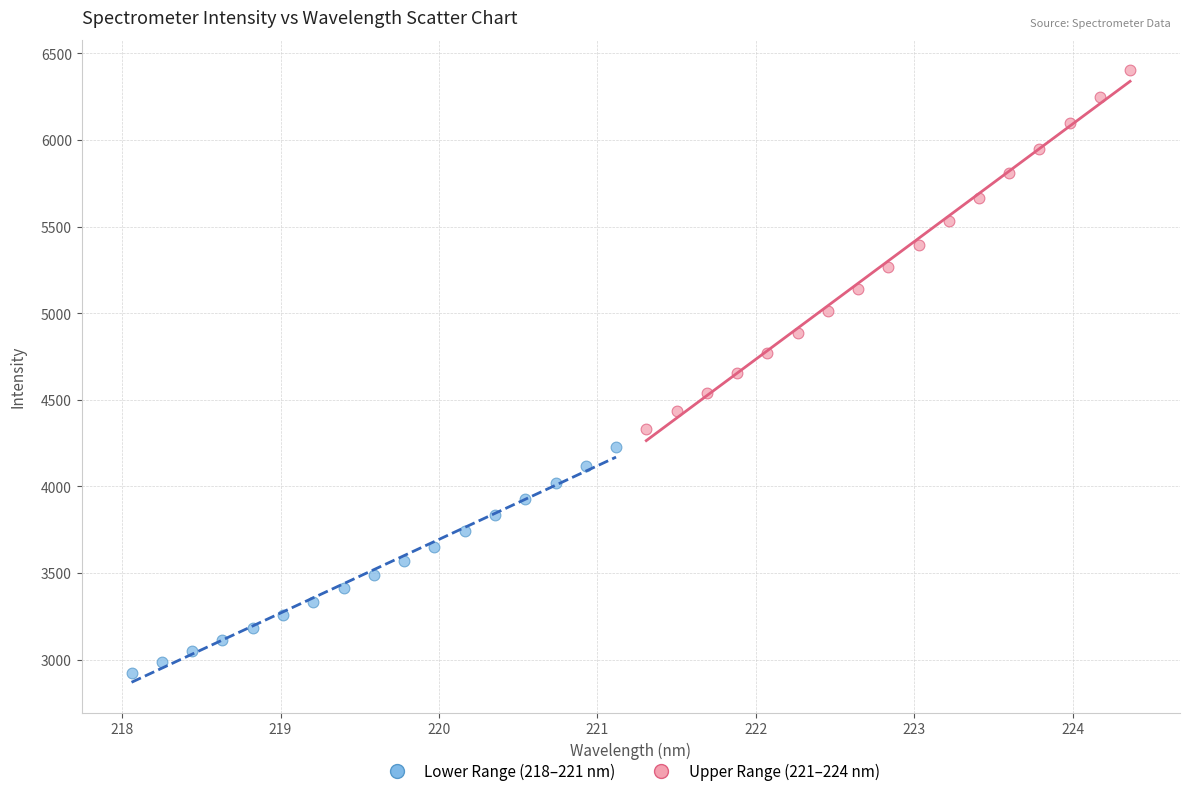

Which series reaches the maximum Y coordinate?

Upper Range (221–224 nm)